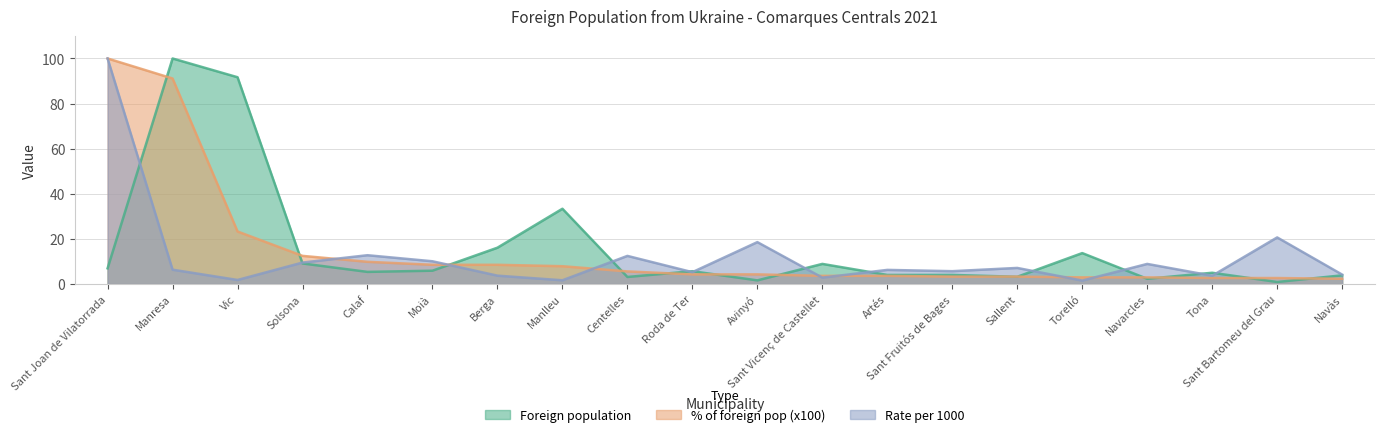

Reading left to right, extract all data points from this chart.

Foreign population: 6.9	100.0	91.7	9.1	5.4	5.9	16.1	33.4	3.1	5.7	1.6	8.9	4.0	4.0	3.2	13.7	2.3	5.0	0.9	3.8
% of foreign pop (x100): 100.0	91.1	23.3	12.5	9.8	8.5	8.5	7.9	5.6	4.3	4.3	3.6	3.6	3.3	3.3	2.9	2.9	2.6	2.6	2.3
Rate per 1000: 100.0	6.3	1.8	9.5	12.8	10.1	3.7	1.6	12.5	5.2	18.6	2.8	6.2	5.7	7.1	1.5	8.9	3.7	20.6	4.2